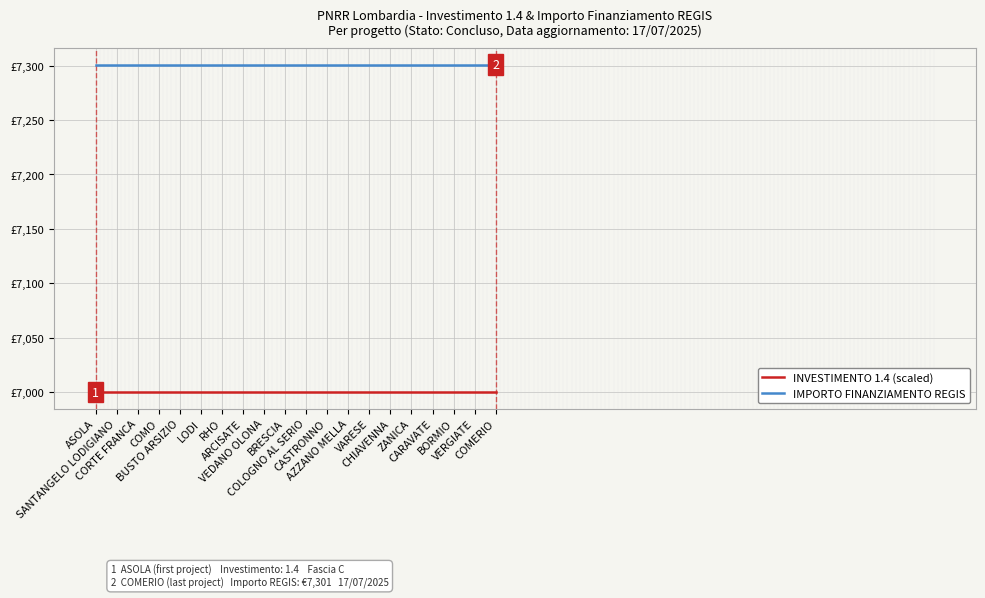

What is the average value of the INVESTIMENTO 1.4 (scaled) series?

7000